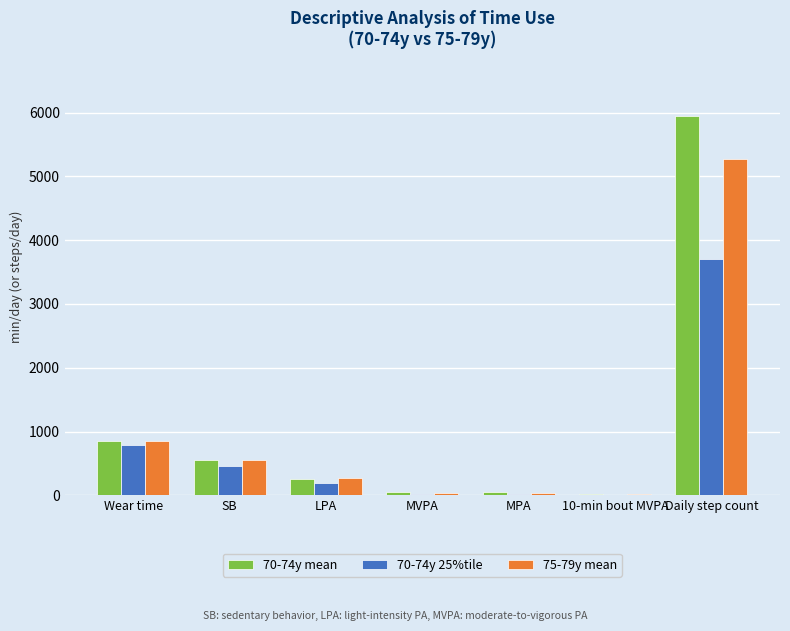

At which category is the sum across all series the highest?

Daily step count